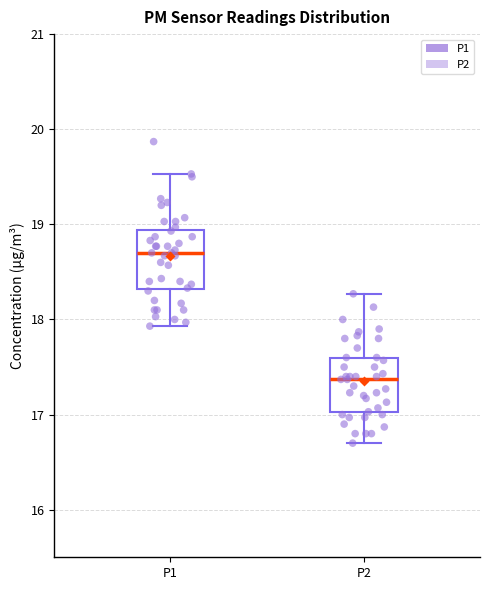

Reading left to right, transcribe this box plot: for each box, give where its median line is, the range the box spans, and where its two whiskers end, as read against the y-axis. The values are not printed on the chart, so give them approximately, as read against the axis.

P1: median 18.7, box 18.3 to 18.9, whiskers 17.9 to 19.5
P2: median 17.4, box 17.0 to 17.6, whiskers 16.7 to 18.3